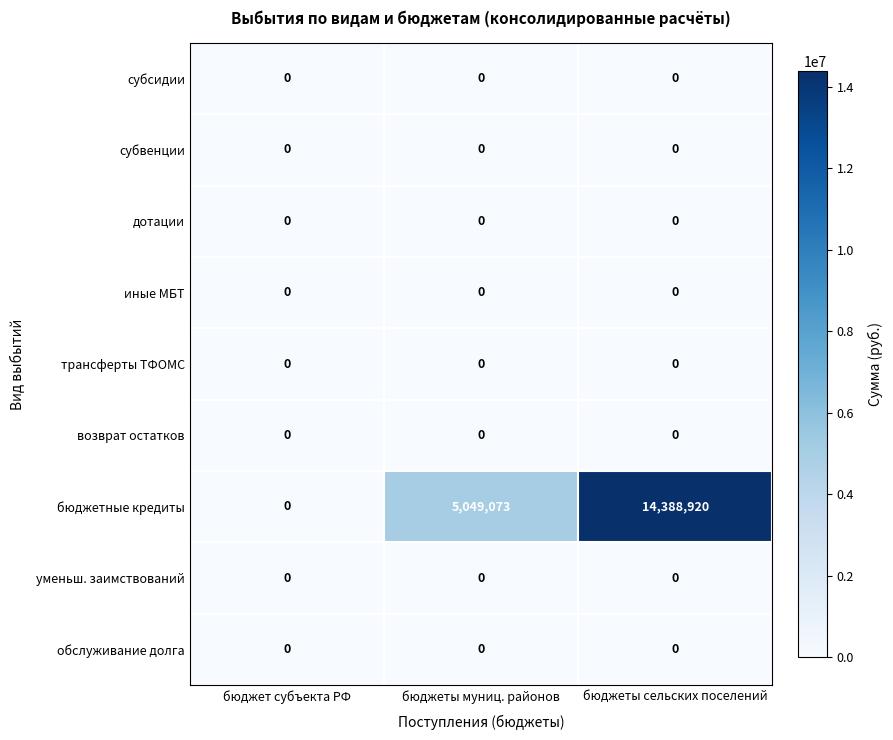

Which series has the largest total across all categories?

бюджетные кредиты